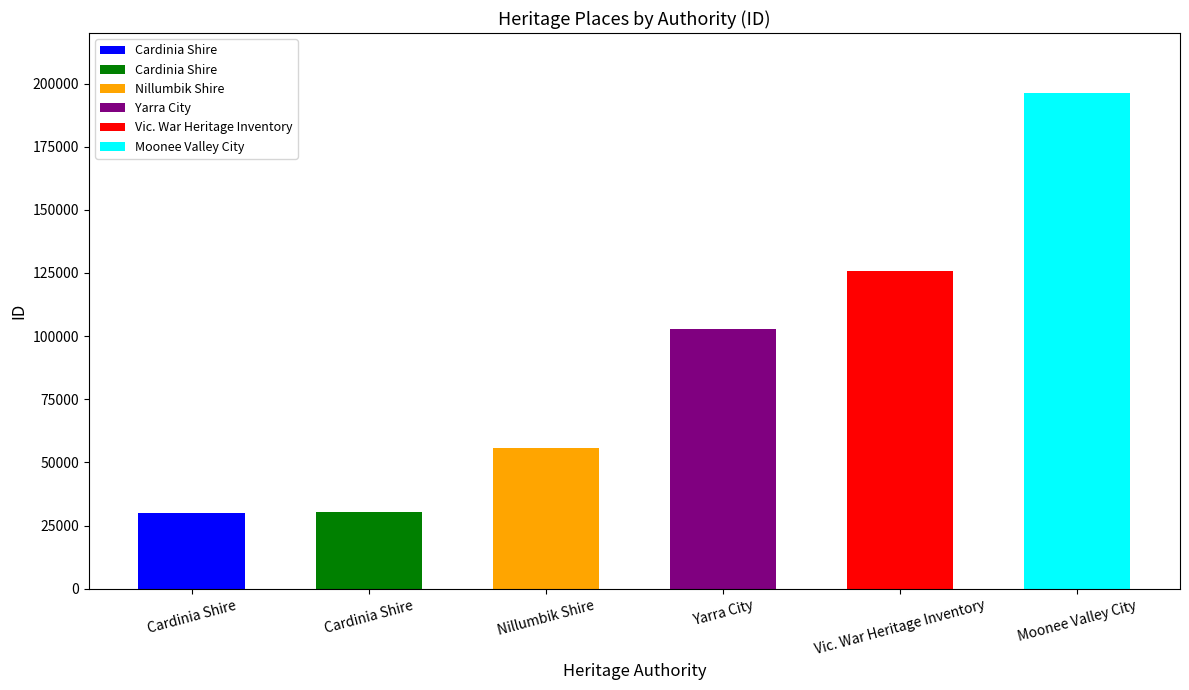

Rank the categories by value from lowest to highest.

Cardinia Shire, Cardinia Shire, Nillumbik Shire, Yarra City, Vic. War Heritage Inventory, Moonee Valley City